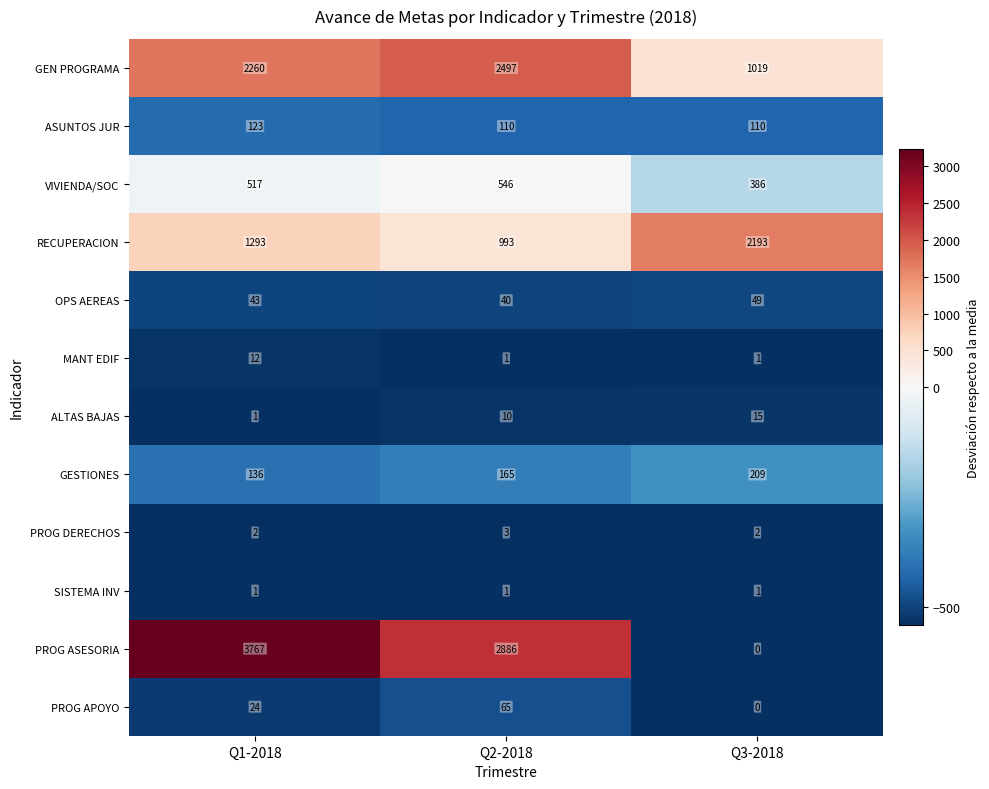

What is the average value of the PROG APOYO series?

30